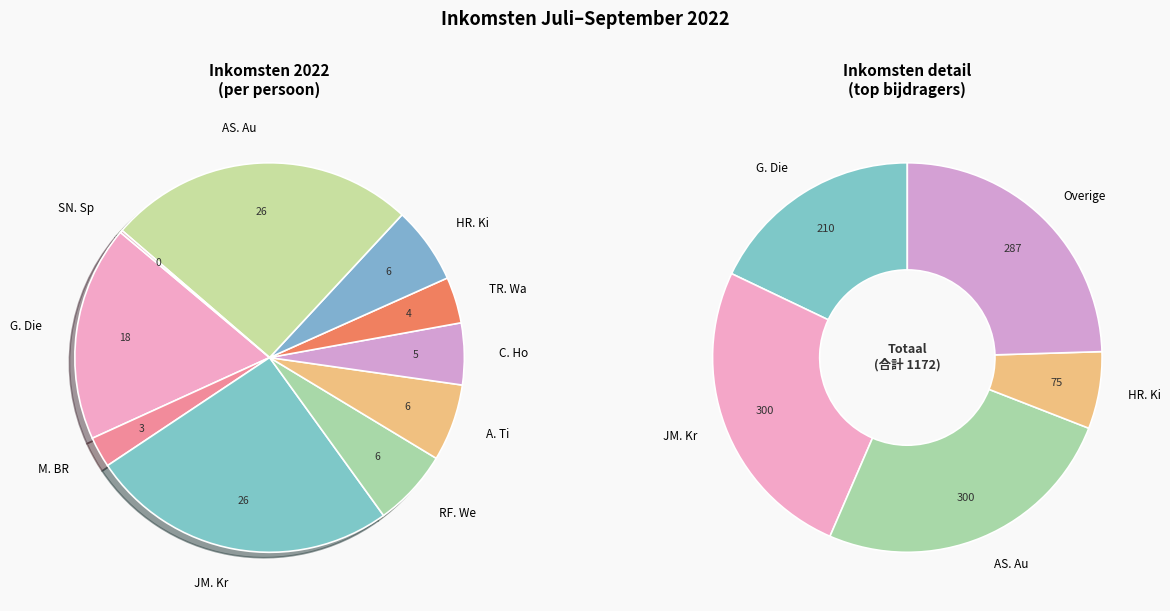

What is the change in value from HR. Ki to AS. Au?

+225.0